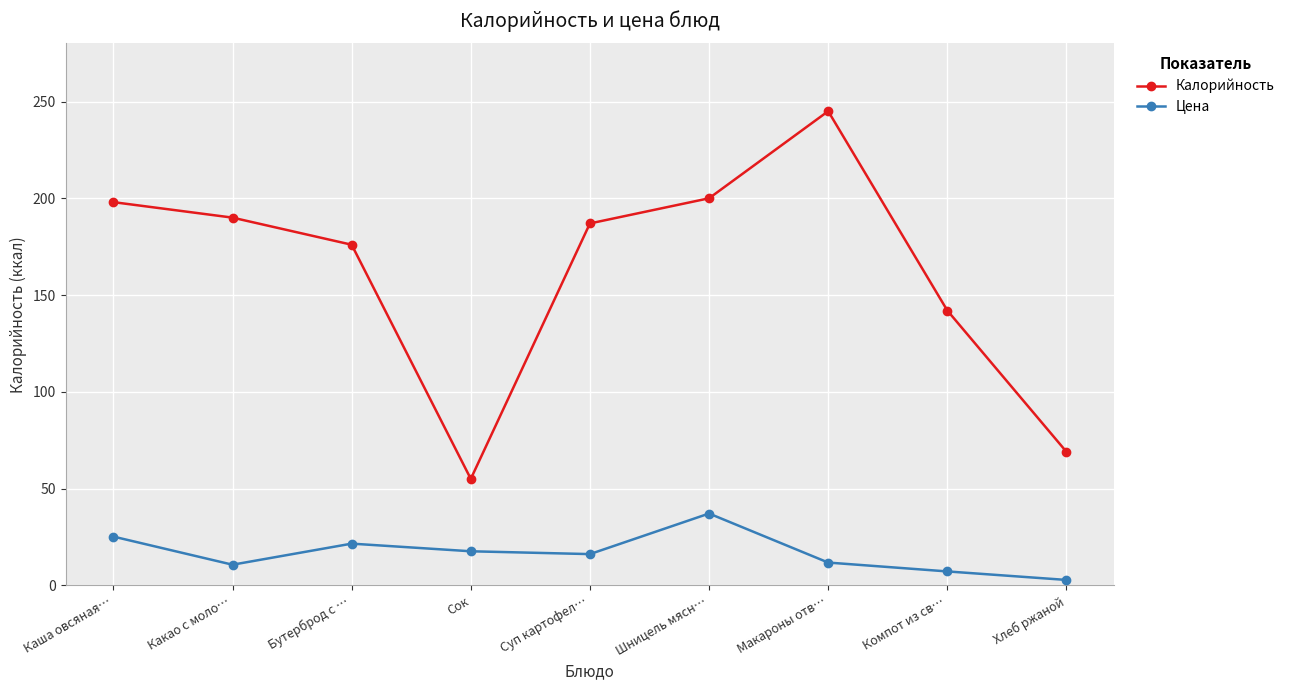

Which label corresponds to the smallest value in the chart?

Хлеб ржаной